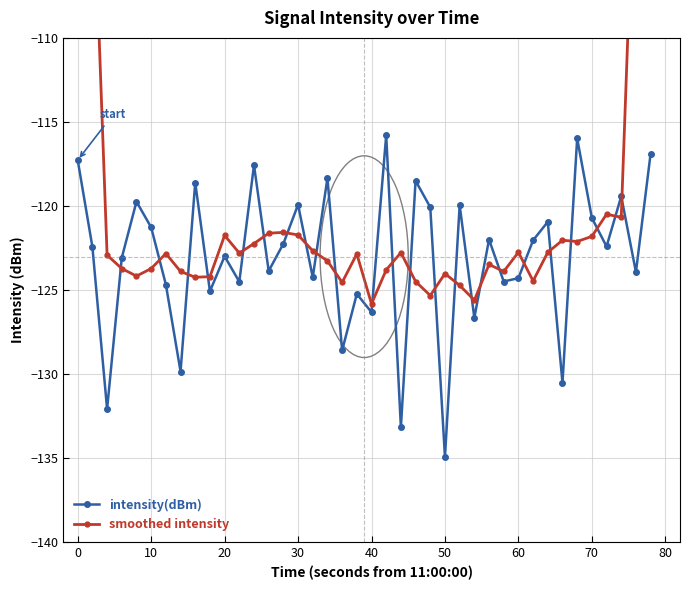

The value of intensity(dBm) at 50 is -134.9. True or false?

True